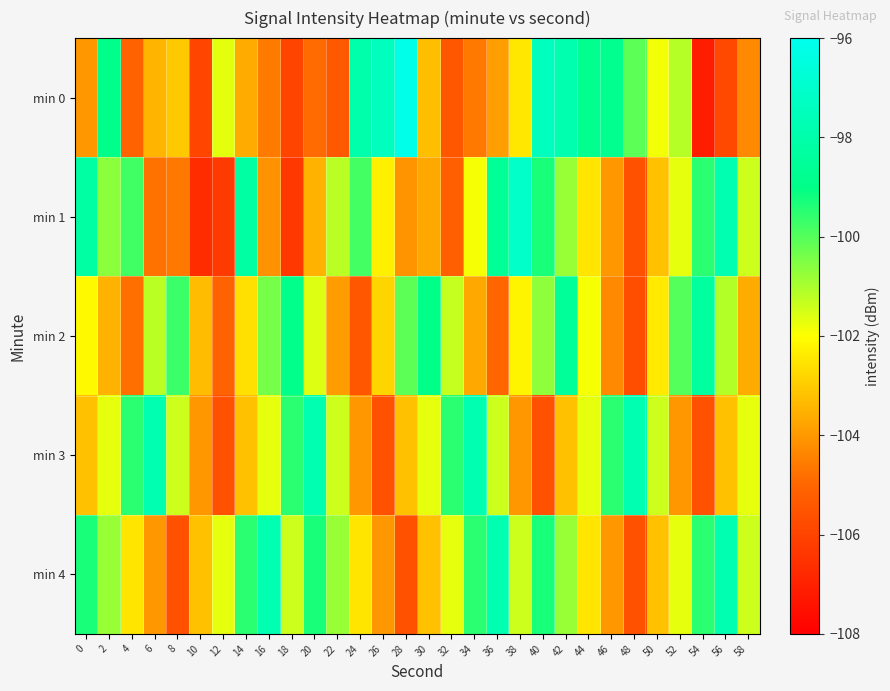

At 52, list the series in order from smallest to largest.

min 3, min 1, min 4, min 0, min 2